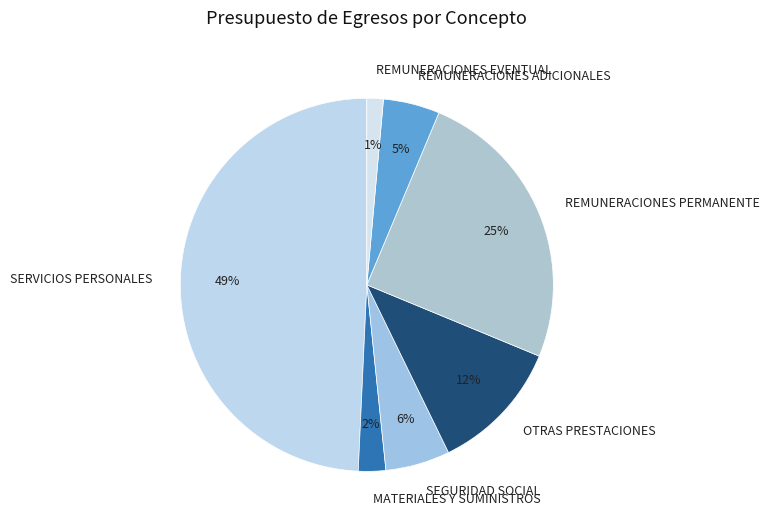

How many slices are in this pie chart?

7